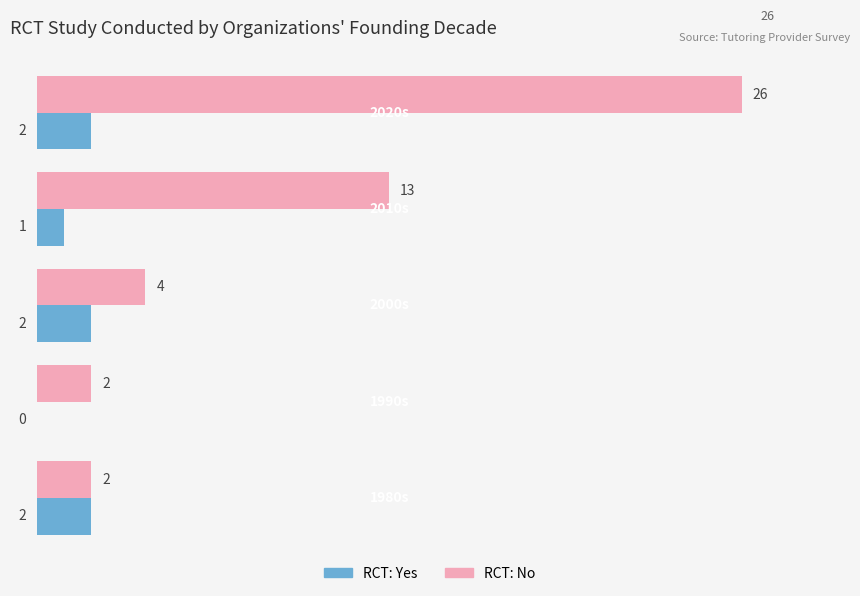

What is the greatest value displayed?

26